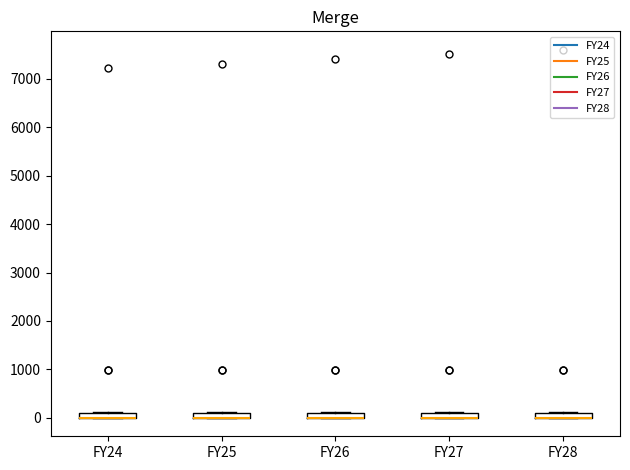

Where is the lower edge of the box for FY26 on the y-axis? The values are not printed on the chart, so give them approximately, as read against the axis.

0